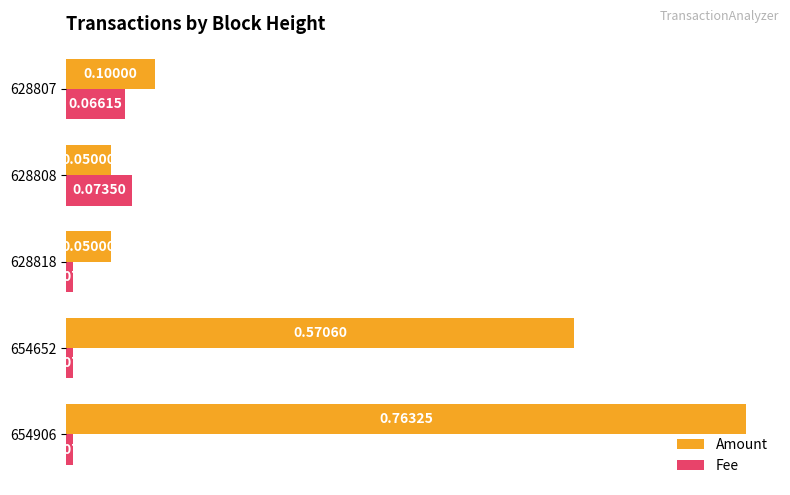

What is the difference between the second highest and minimum values in the Amount series?

0.5